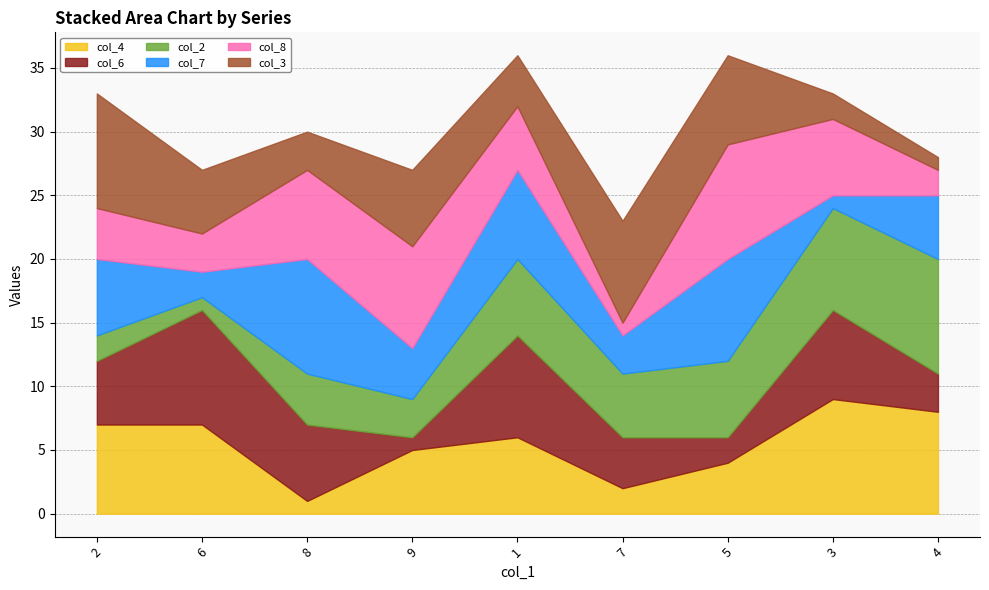

What is the difference between the highest and lowest values at 6?

8